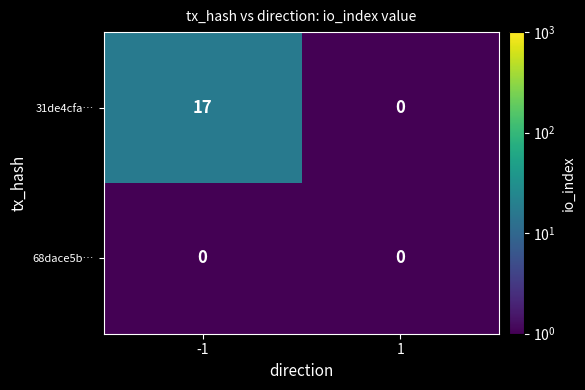

True or false: 31de4cfa… has a value of 28 at -1.

False